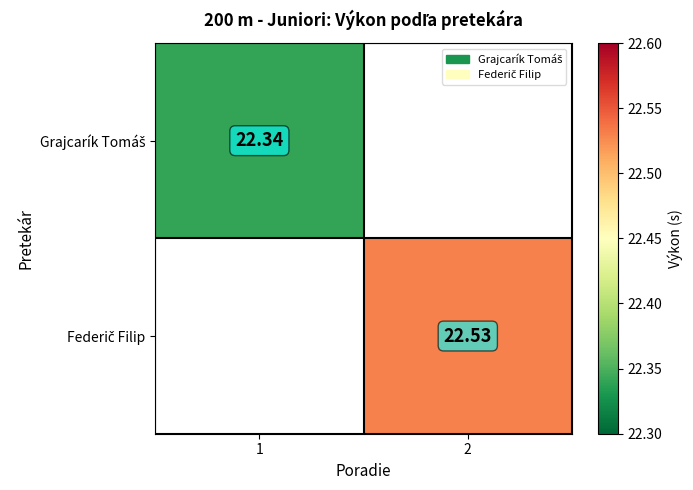

Is it true that Grajcarík Tomáš equals 30.8 at 1?

False